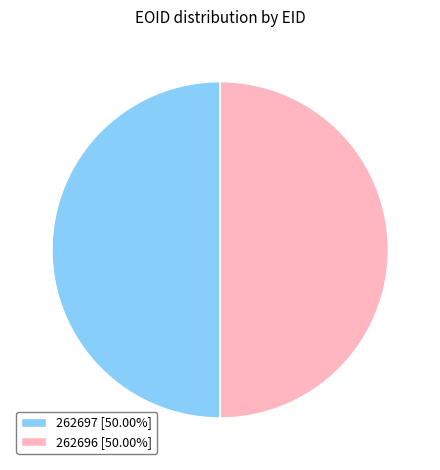

Count the number of slices in the pie.

2